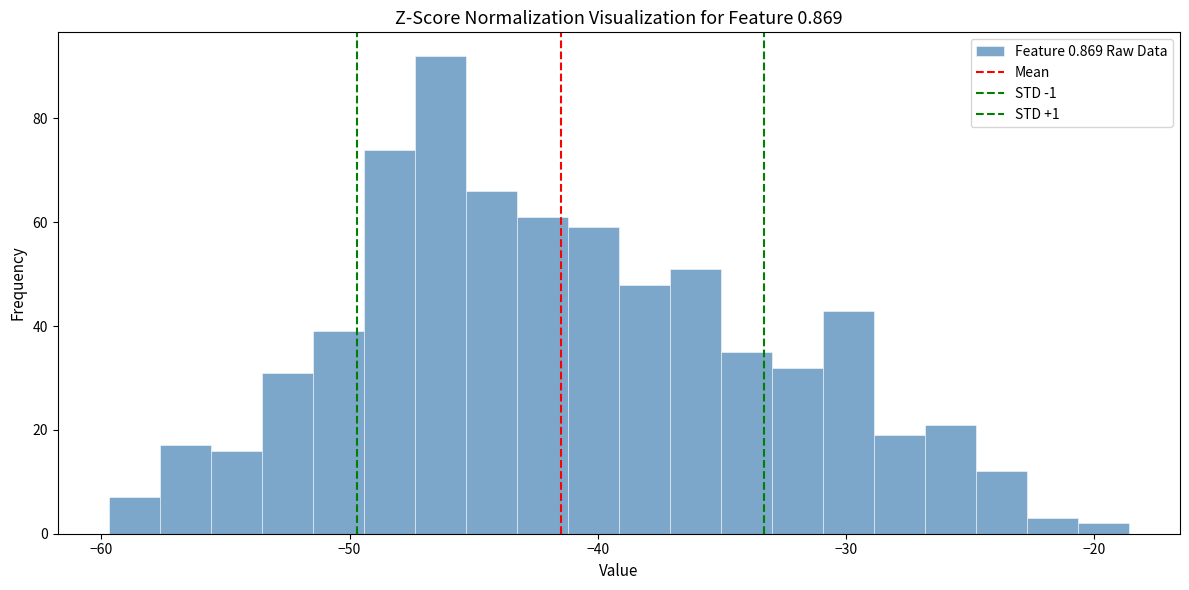

Read against the x-axis, roughly where is the centre of the tallest bar?

-46